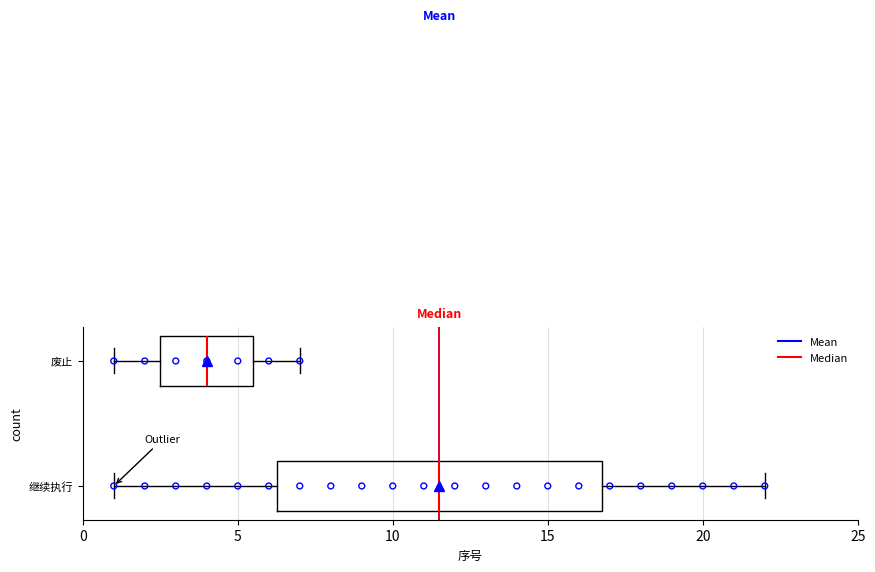

Which box is the widest, from its left edge to its right edge?

继续执行